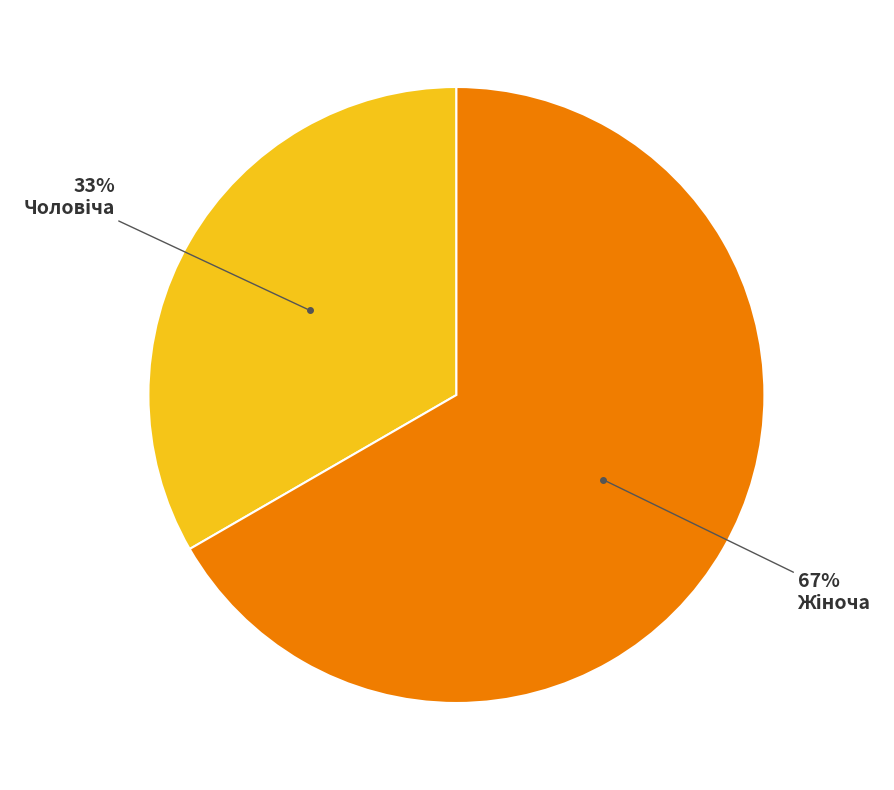

To the nearest percent, what is the average slice percentage?

50%